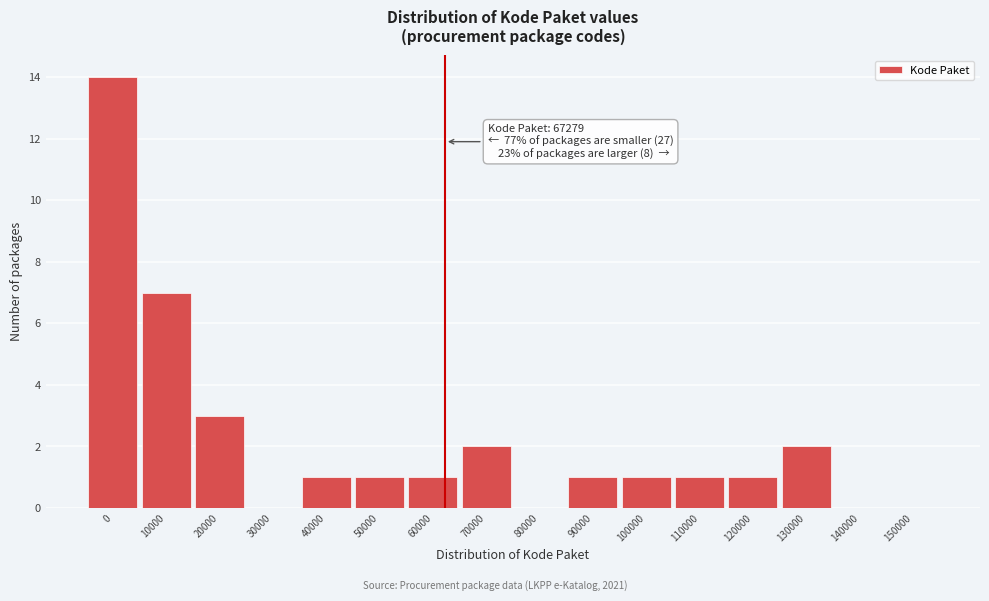

Reading left to right, extract all data points from this chart.

0=14	10000=7	20000=3	30000=0	40000=1	50000=1	60000=1	70000=2	80000=0	90000=1	100000=1	110000=1	120000=1	130000=2	140000=0	150000=0